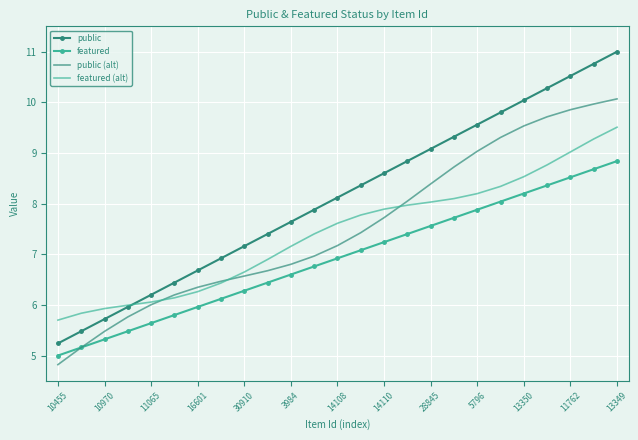

Reading left to right, transcribe all the data shown in this chart.

public: 5.2	5.5	5.7	6.0	6.2	6.4	6.7	6.9	7.2	7.4	7.6	7.9	8.1	8.4	8.6	8.8	9.1	9.3	9.6	9.8	10.0	10.3	10.5	10.8	11.0
featured: 5.0	5.2	5.3	5.5	5.6	5.8	6.0	6.1	6.3	6.4	6.6	6.8	6.9	7.1	7.2	7.4	7.6	7.7	7.9	8.0	8.2	8.4	8.5	8.7	8.8
public (alt): 4.8	5.2	5.5	5.8	6.0	6.2	6.3	6.5	6.6	6.7	6.8	7.0	7.2	7.4	7.7	8.0	8.4	8.7	9.0	9.3	9.5	9.7	9.9	10.0	10.1
featured (alt): 5.7	5.8	5.9	6.0	6.1	6.1	6.3	6.4	6.6	6.9	7.2	7.4	7.6	7.8	7.9	8.0	8.0	8.1	8.2	8.3	8.5	8.8	9.0	9.3	9.5